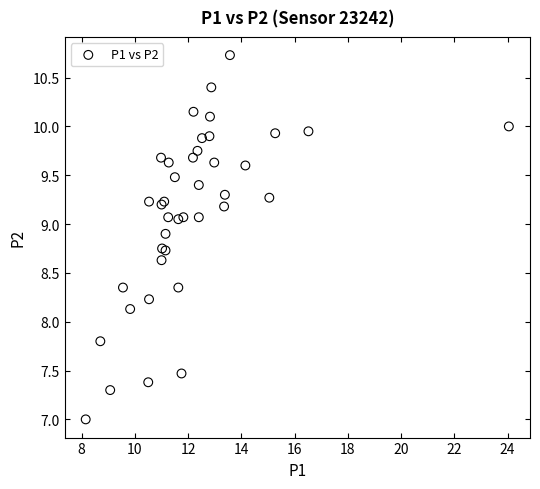

What Y value in the scatter plot is closest to 8?

8.1